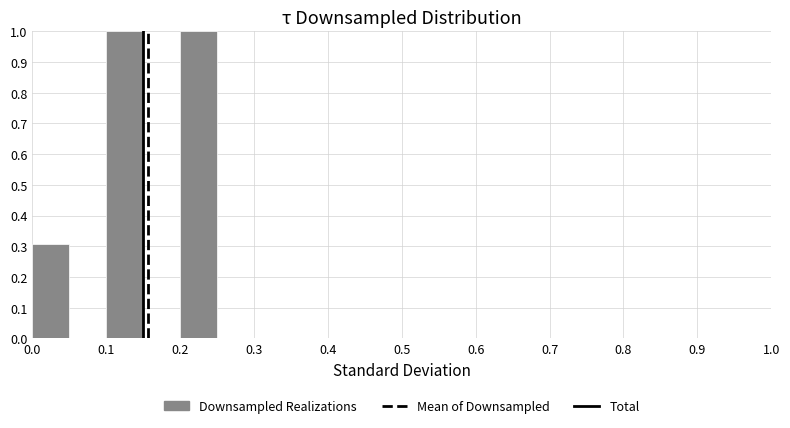

Reading left to right, list every bar in this chart as the range it spans on the x-axis followed by its height. The values are not printed on the chart, so give them approximately, as read against the axis.

0.00 to 0.05: 0.31
0.05 to 0.10: 0
0.10 to 0.15: 1.00
0.15 to 0.20: 0
0.20 to 0.25: 1.00
0.25 to 0.30: 0
0.30 to 0.35: 0
0.35 to 0.40: 0
0.40 to 0.45: 0
0.45 to 0.50: 0
0.50 to 0.55: 0
0.55 to 0.60: 0
0.60 to 0.65: 0
0.65 to 0.70: 0
0.70 to 0.75: 0
0.75 to 0.80: 0
0.80 to 0.85: 0
0.85 to 0.90: 0
0.90 to 0.95: 0
0.95 to 1.00: 0